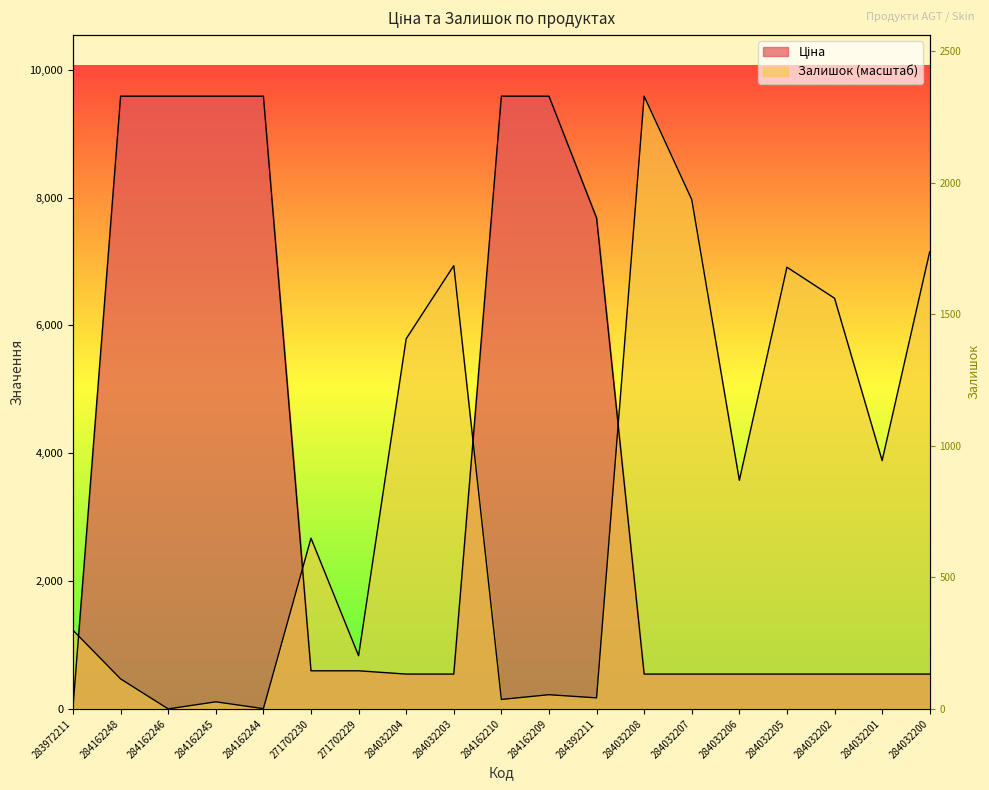

What is the difference between the Ціна values at 284392211 and 284162246?

1904.5